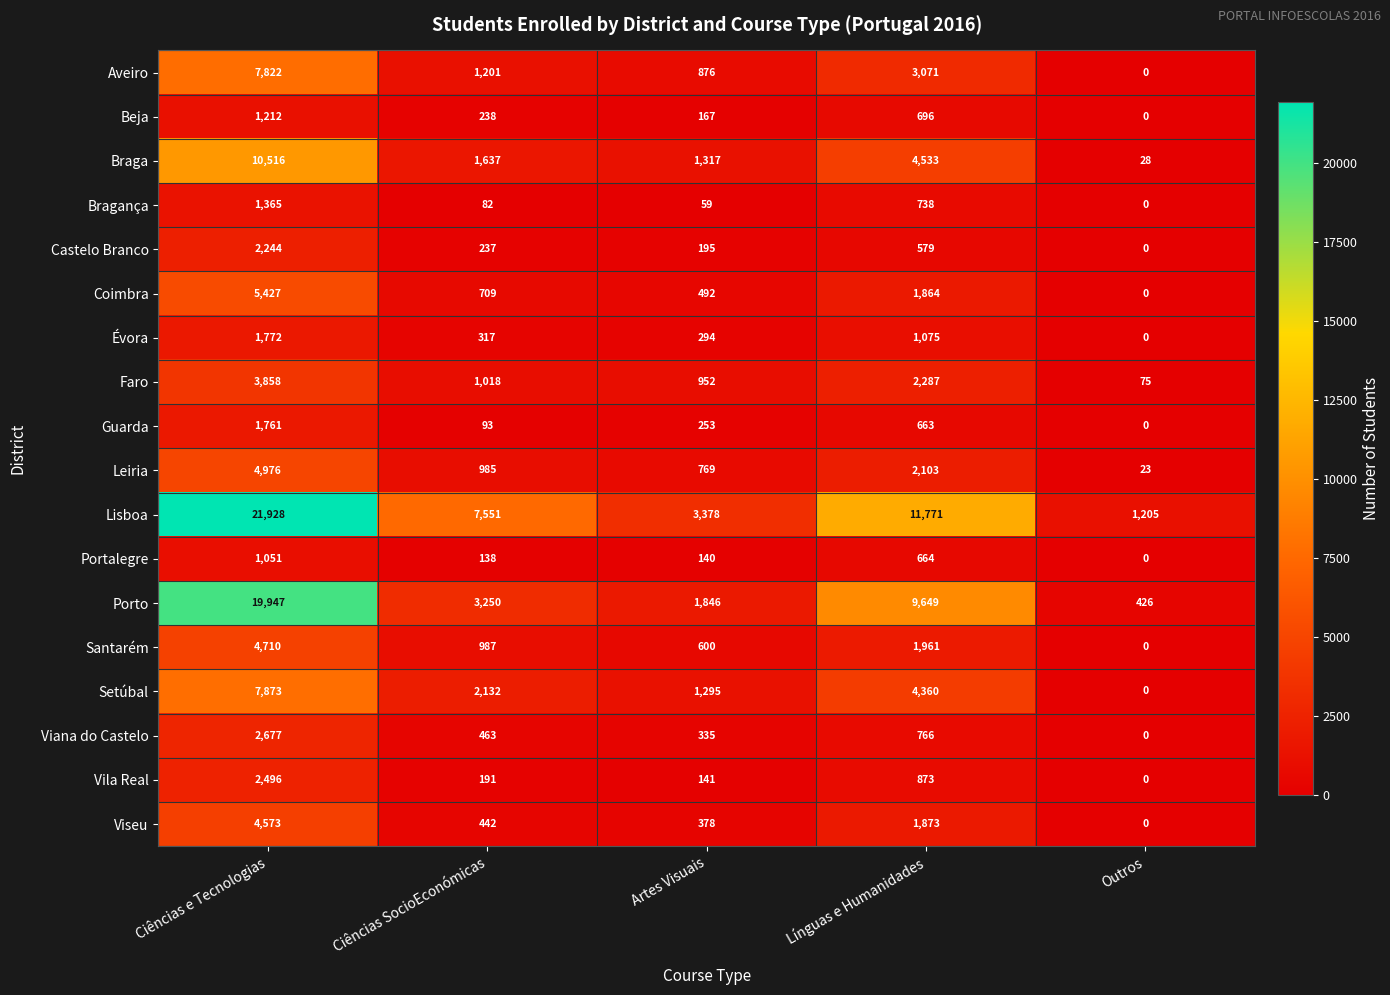

Is it true that Viseu equals 250 at Ciências SocioEconómicas?

False